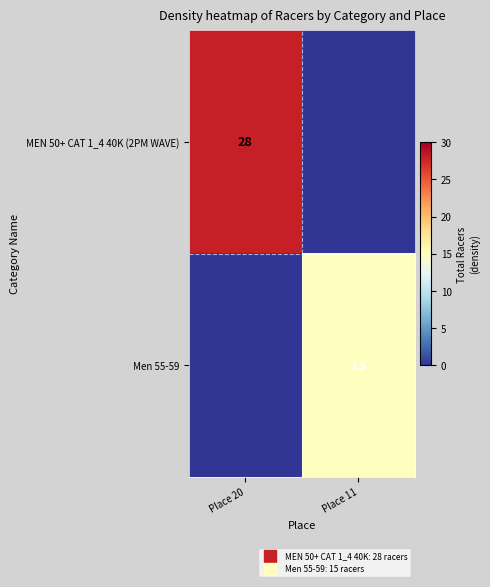

Where is MEN 50+ CAT 1_4 40K (2PM WAVE) nearest to the value 14?

Place 20